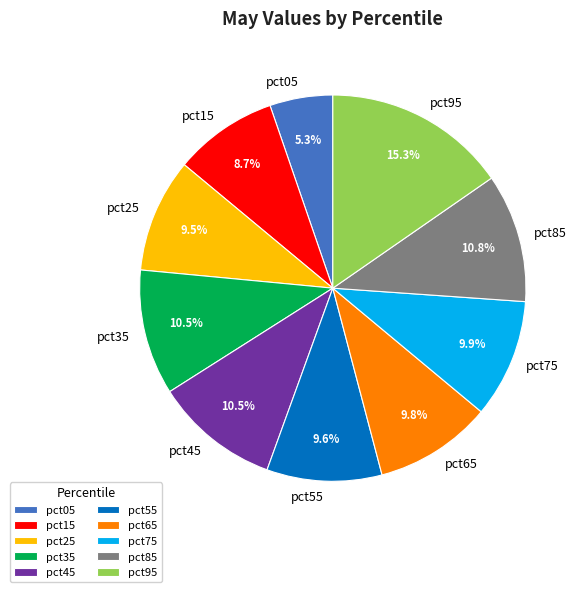

To the nearest percent, what is the combined percentage of pct75 and pct65?

20%